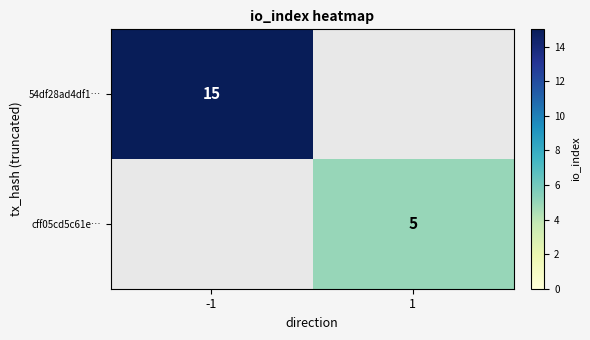

True or false: 54df28ad4df1… has a value of 24 at -1.

False